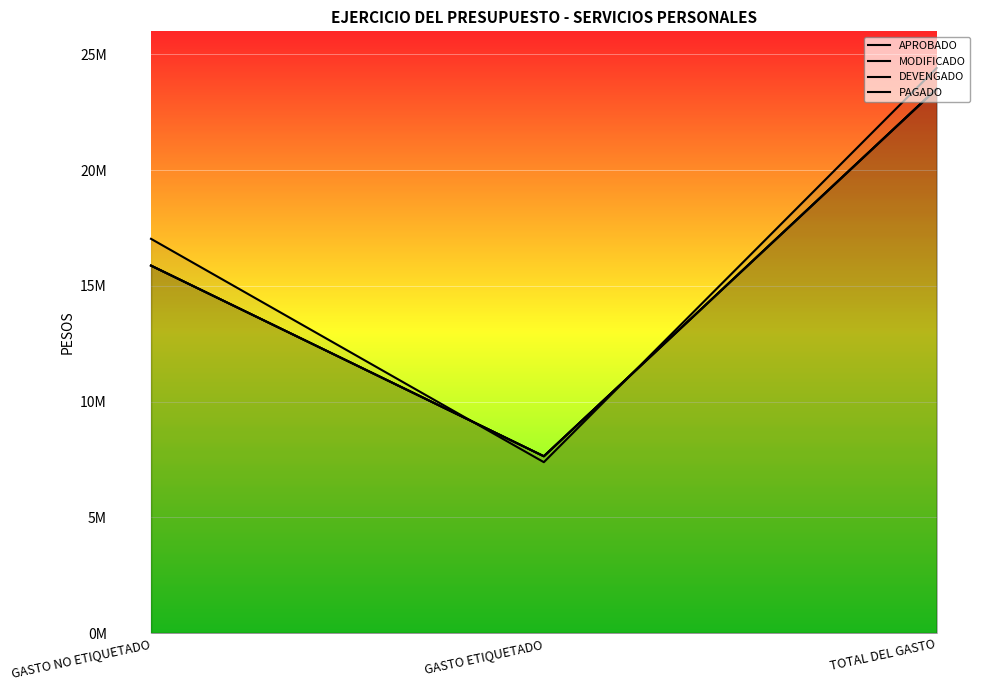

What is the maximum value for APROBADO?

24417677.4